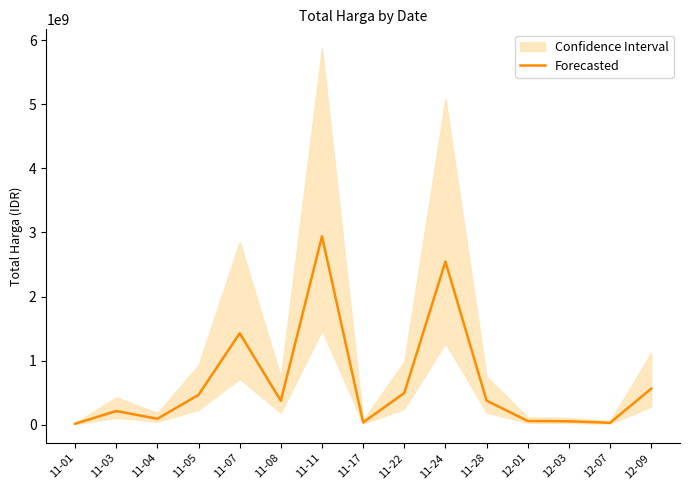

How many points are higher than both their immediate neighbors (excluding endpoints)?

4